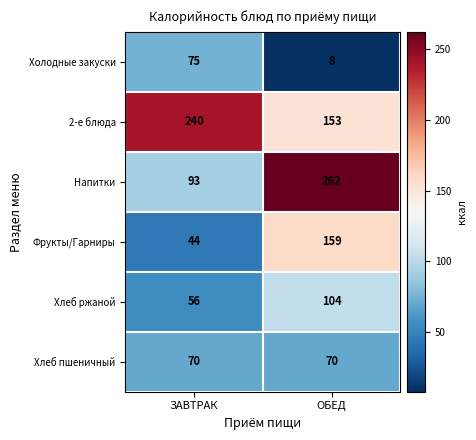

What is the minimum value shown in the chart?

8